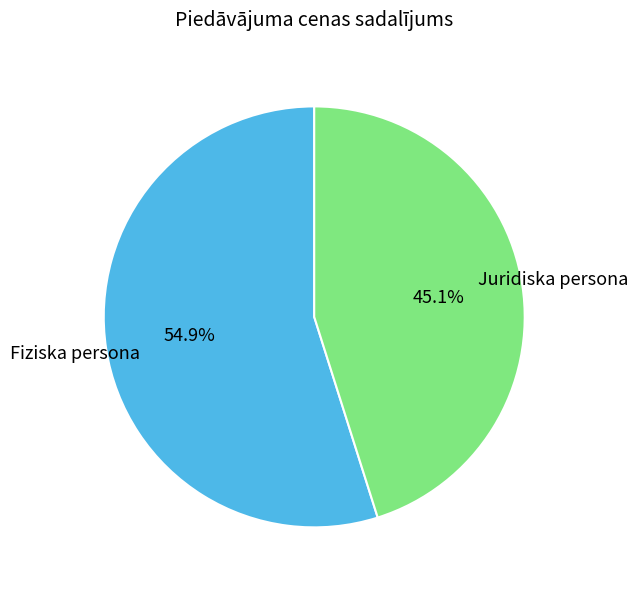

To the nearest percent, what percentage of the pie is Juridiska persona?

45%